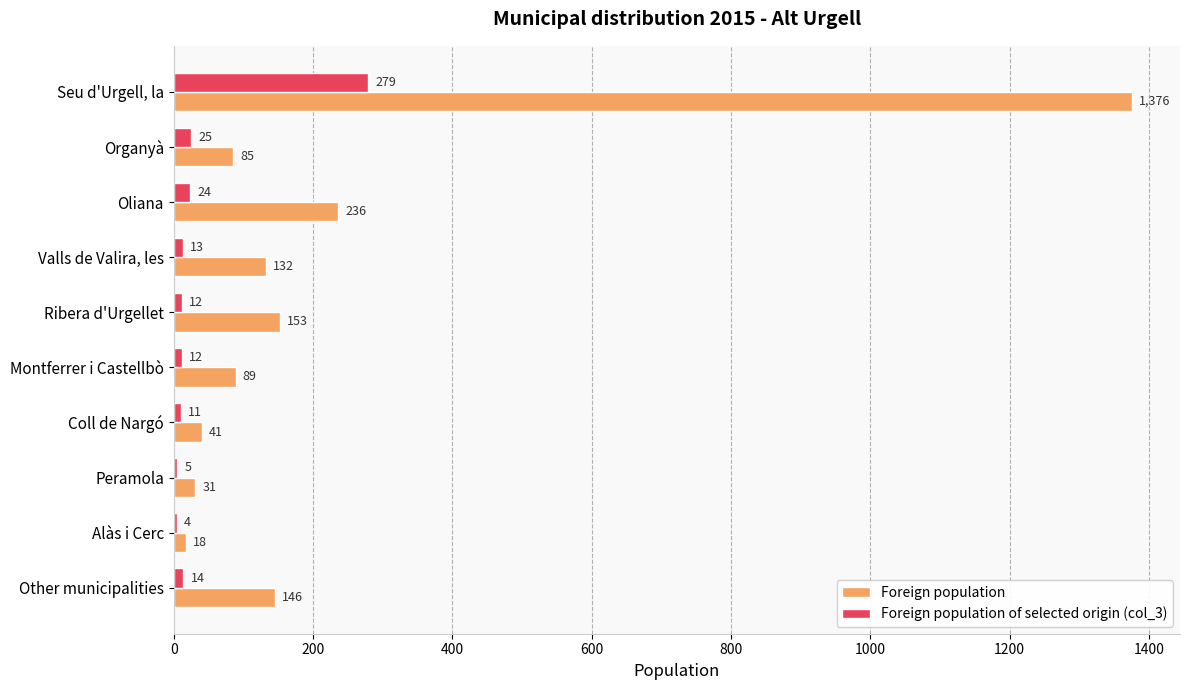

The value of Foreign population at Organyà is 37. True or false?

False